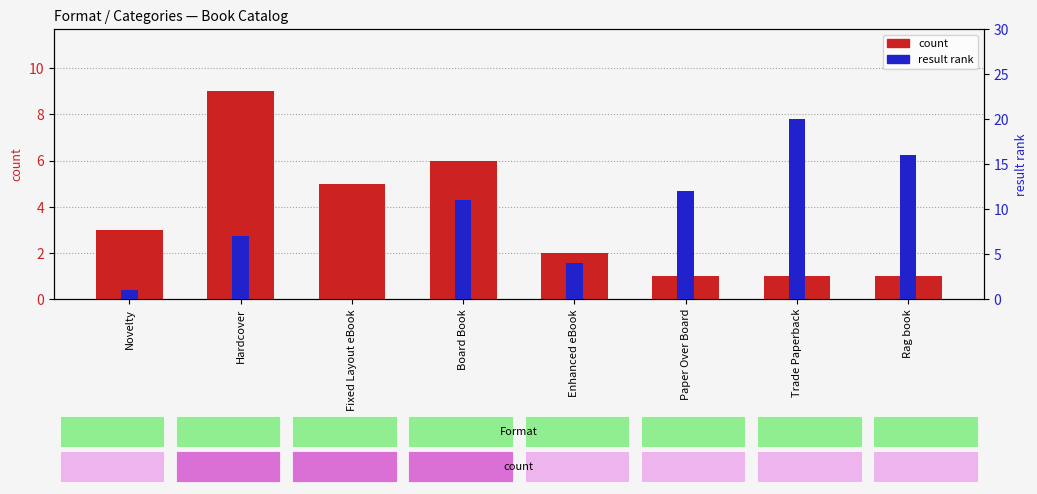

What is the label of the 6th bar from the left?

Paper Over Board